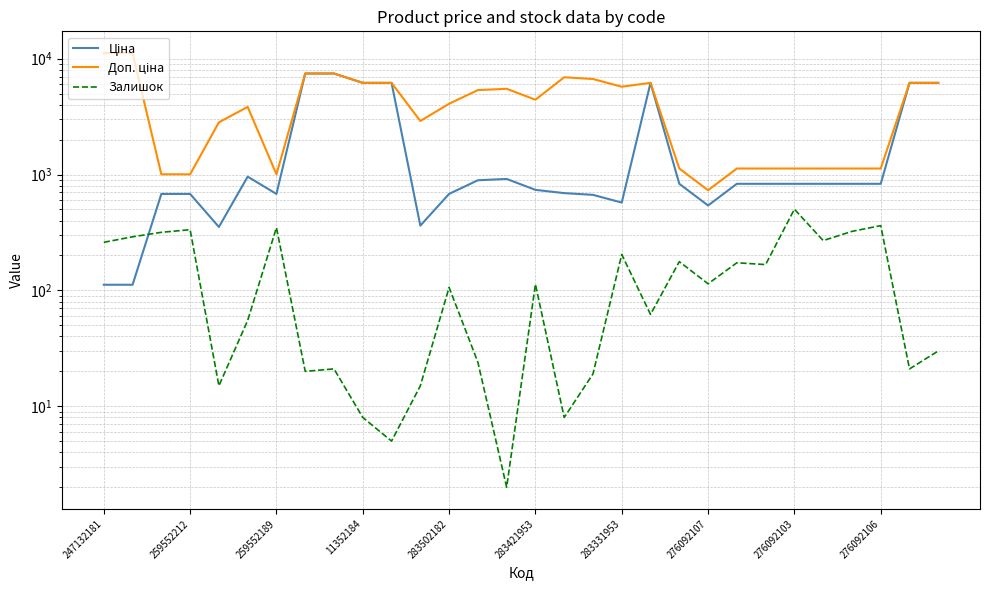

Is it true that Доп. ціна equals 10874.4 at 276092107?

False